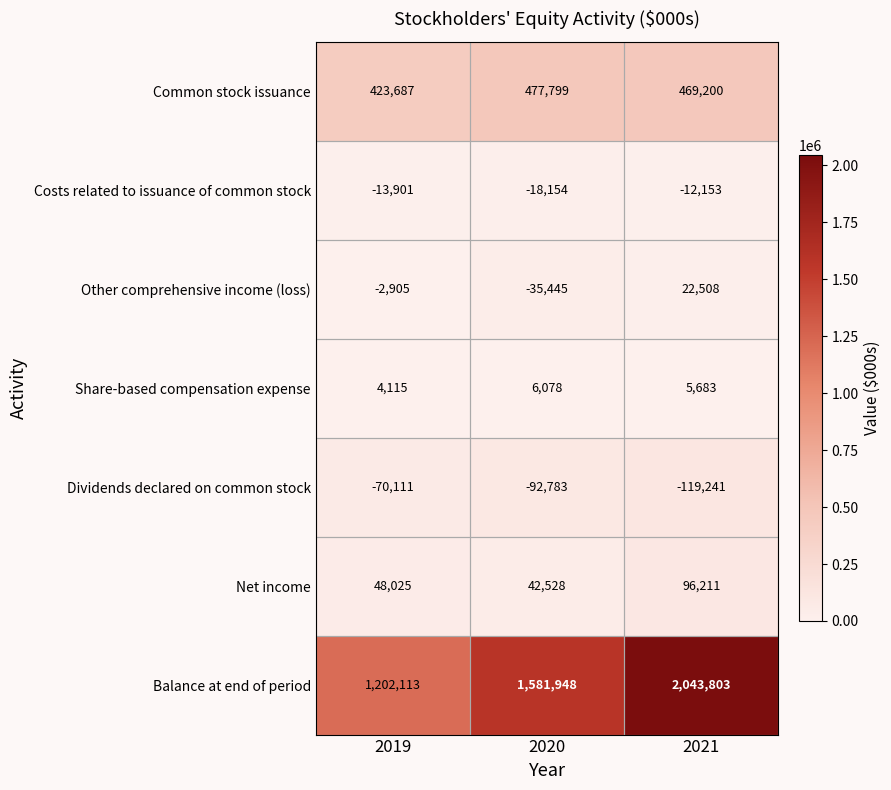

Which label corresponds to the largest value in the chart?

2021